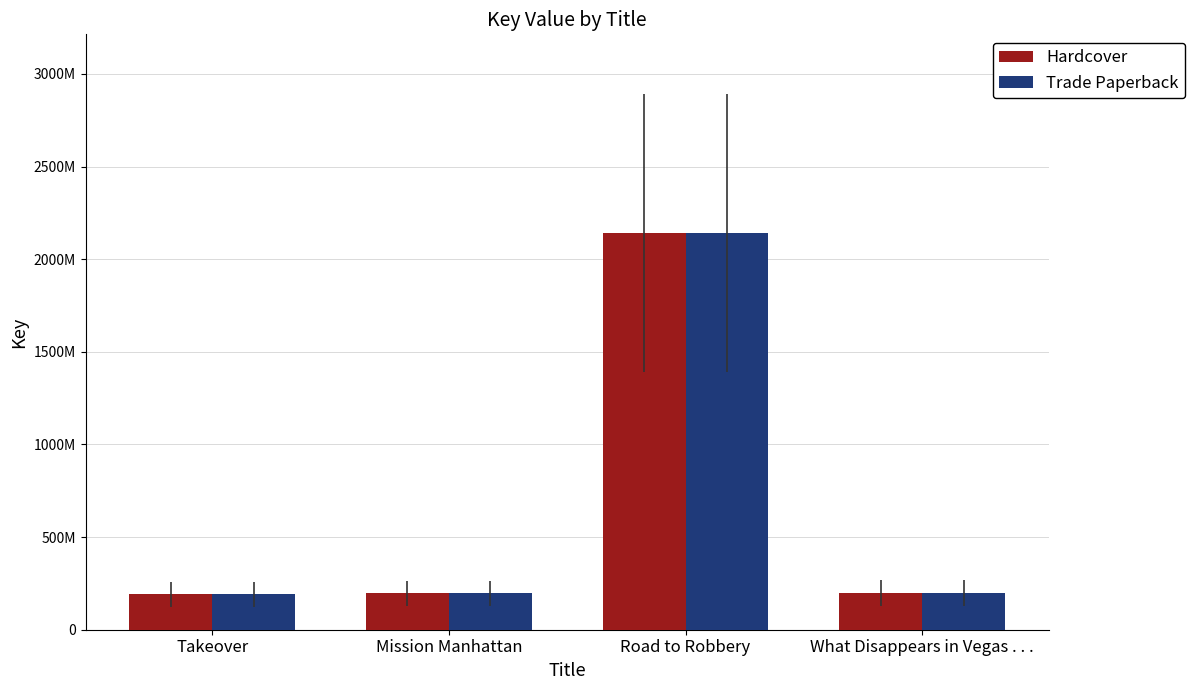

What is the lowest value of the Hardcover series?

192346394